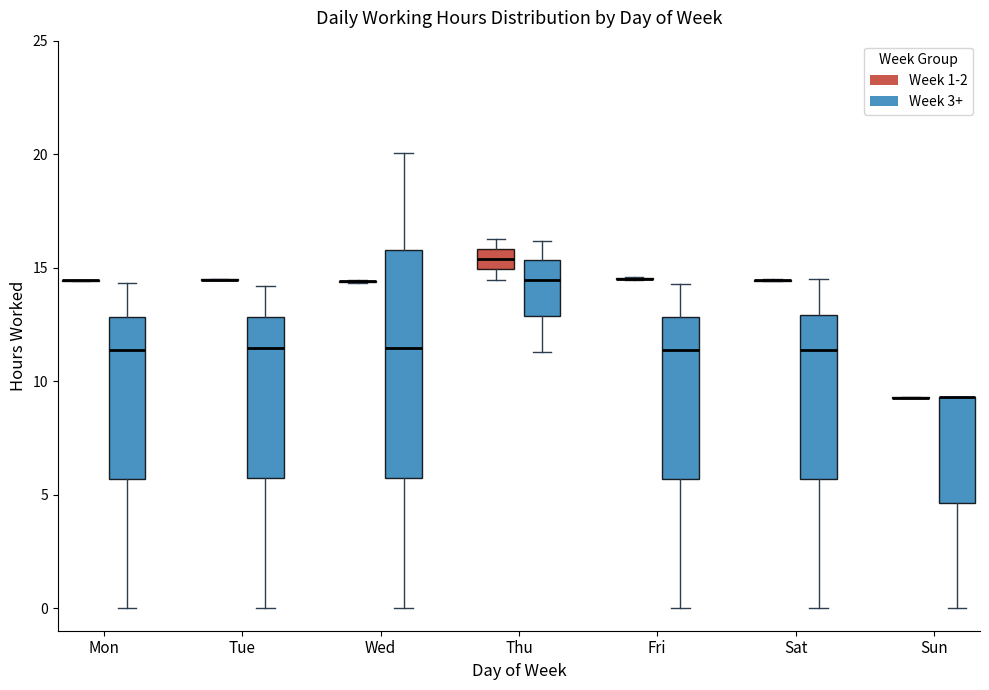

Reading left to right, transcribe this box plot: for each box, give where its median line is, the range the box spans, and where its two whiskers end, as read against the y-axis. The values are not printed on the chart, so give them approximately, as read against the axis.

Mon (Week 1-2): box collapsed to a line at 14.5, whiskers 14.5 to 14.5
Mon (Week 3+): median 11.5, box 5.5 to 13.0, whiskers 0.0 to 14.5
Tue (Week 1-2): box collapsed to a line at 14.5, whiskers 14.5 to 14.5
Tue (Week 3+): median 11.5, box 5.5 to 13.0, whiskers 0.0 to 14.0
Wed (Week 1-2): box collapsed to a line at 14.5, whiskers 14.5 to 14.5
Wed (Week 3+): median 11.5, box 5.5 to 16.0, whiskers 0.0 to 20.0
Thu (Week 1-2): median 15.5, box 15.0 to 16.0, whiskers 14.5 to 16.5
Thu (Week 3+): median 14.5, box 13.0 to 15.5, whiskers 11.5 to 16.0
Fri (Week 1-2): box collapsed to a line at 14.5, whiskers 14.5 to 14.5
Fri (Week 3+): median 11.5, box 5.5 to 13.0, whiskers 0.0 to 14.5
Sat (Week 1-2): box collapsed to a line at 14.5, whiskers 14.5 to 14.5
Sat (Week 3+): median 11.5, box 5.5 to 13.0, whiskers 0.0 to 14.5
Sun (Week 1-2): box collapsed to a line at 9.5, whiskers 9.5 to 9.5
Sun (Week 3+): median 9.5 (drawn on the box's upper edge), box 4.5 to 9.5, whiskers 0.0 to 9.5